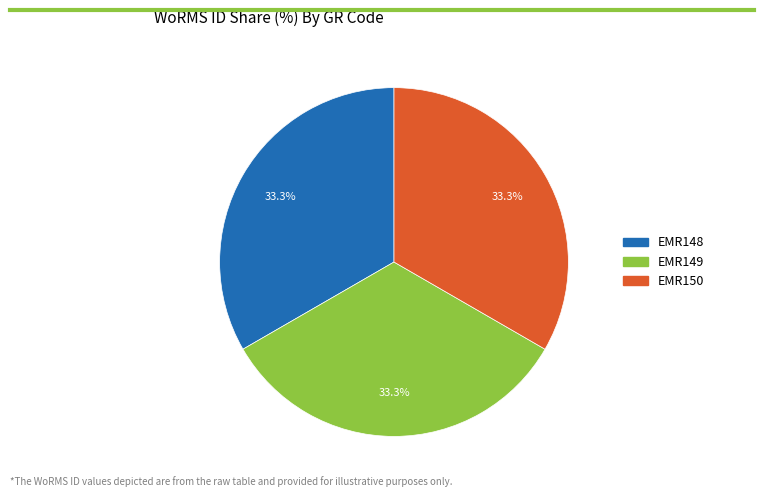

What is the ratio of the value at EMR150 to the value at EMR148?

1.0